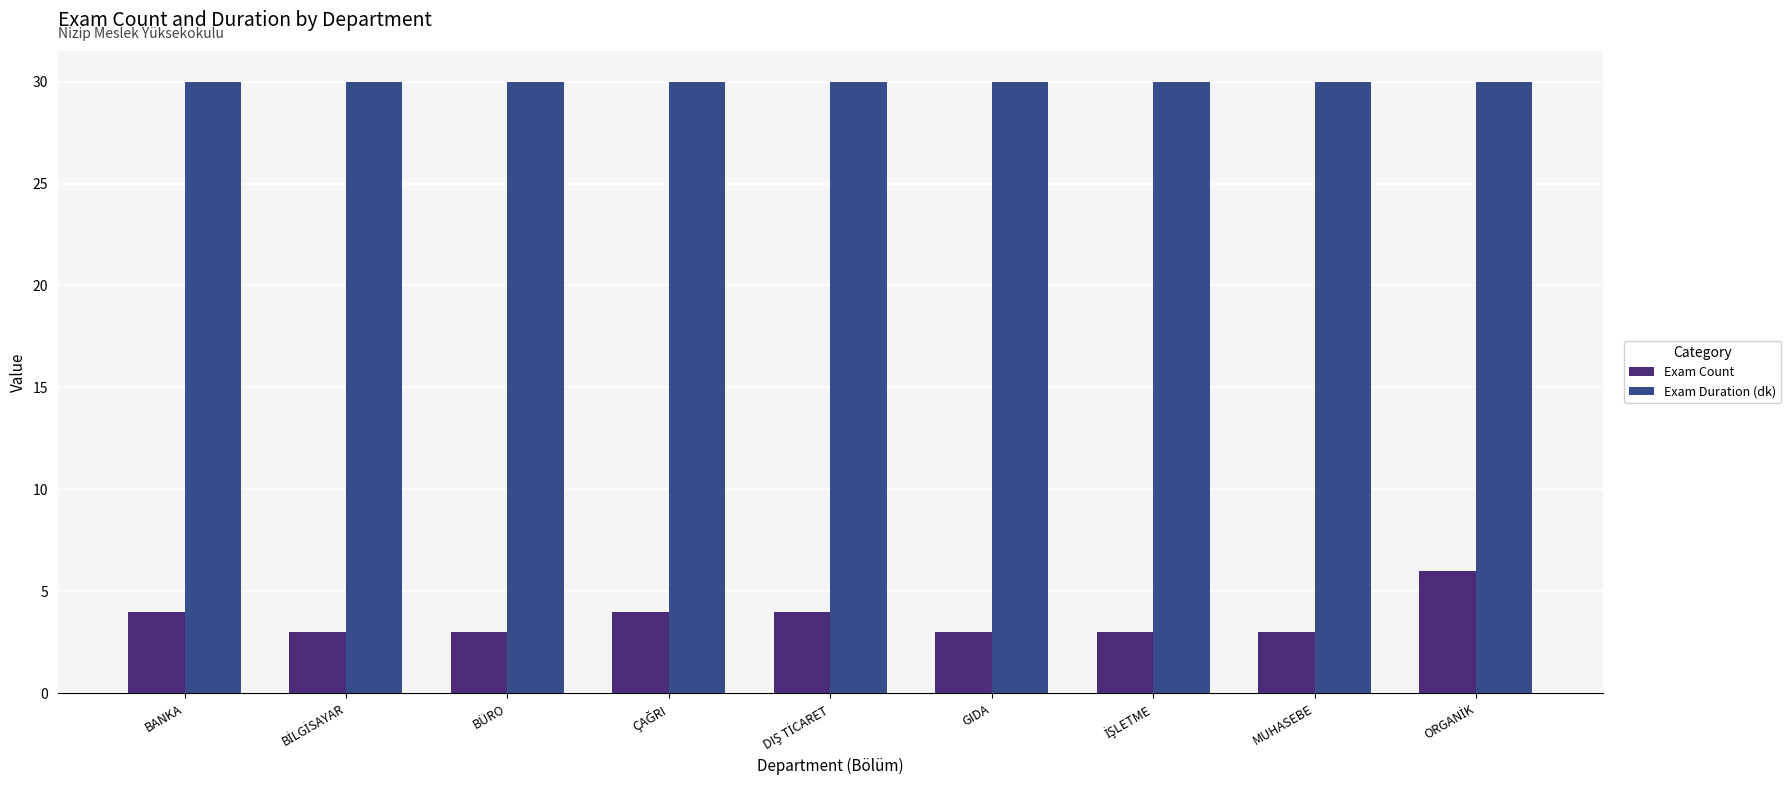

The value of Exam Count at GIDA is 3. True or false?

True